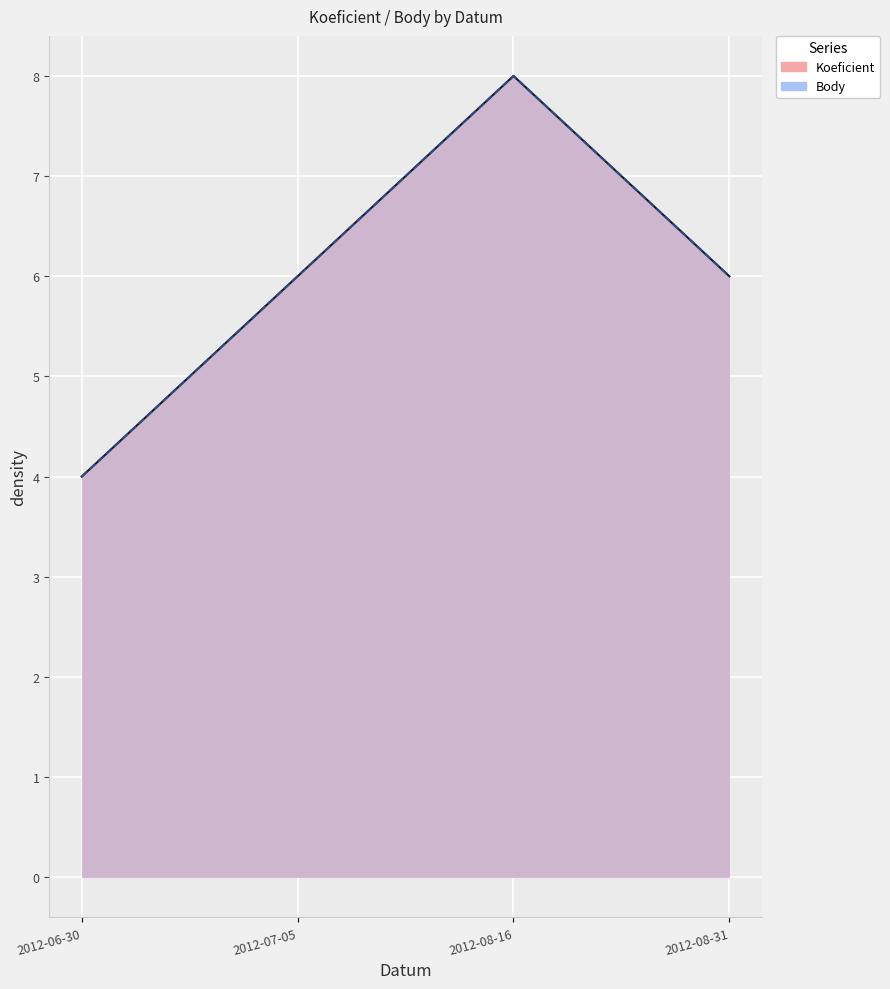

Count the Koeficient values in the range 6 to 8.

3